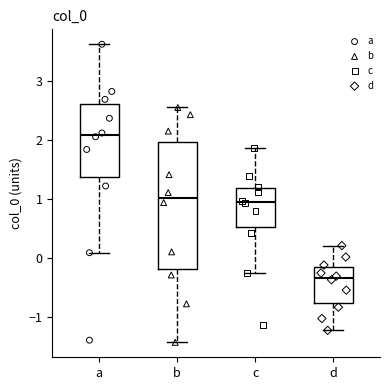

Reading left to right, read every box against the y-axis: the position of its median line, the range the box covers, and the ends of its whiskers. The values are not printed on the chart, so give them approximately, as read against the axis.

a: median 2.1, box 1.4 to 2.6, whiskers 0.1 to 3.6
b: median 1.0, box -0.2 to 2.0, whiskers -1.4 to 2.5
c: median 0.9, box 0.5 to 1.2, whiskers -0.2 to 1.9
d: median -0.3, box -0.8 to -0.1, whiskers -1.2 to 0.2